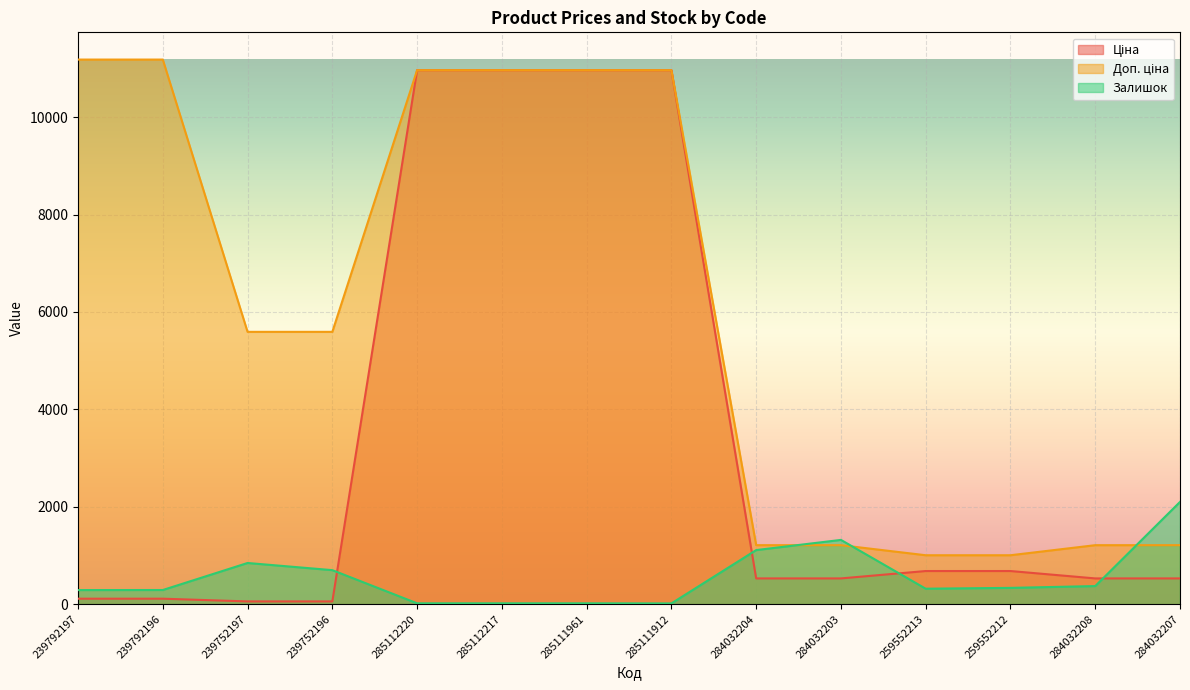

At 284032208, list the series in order from largest to smallest.

Доп. ціна, Ціна, Залишок